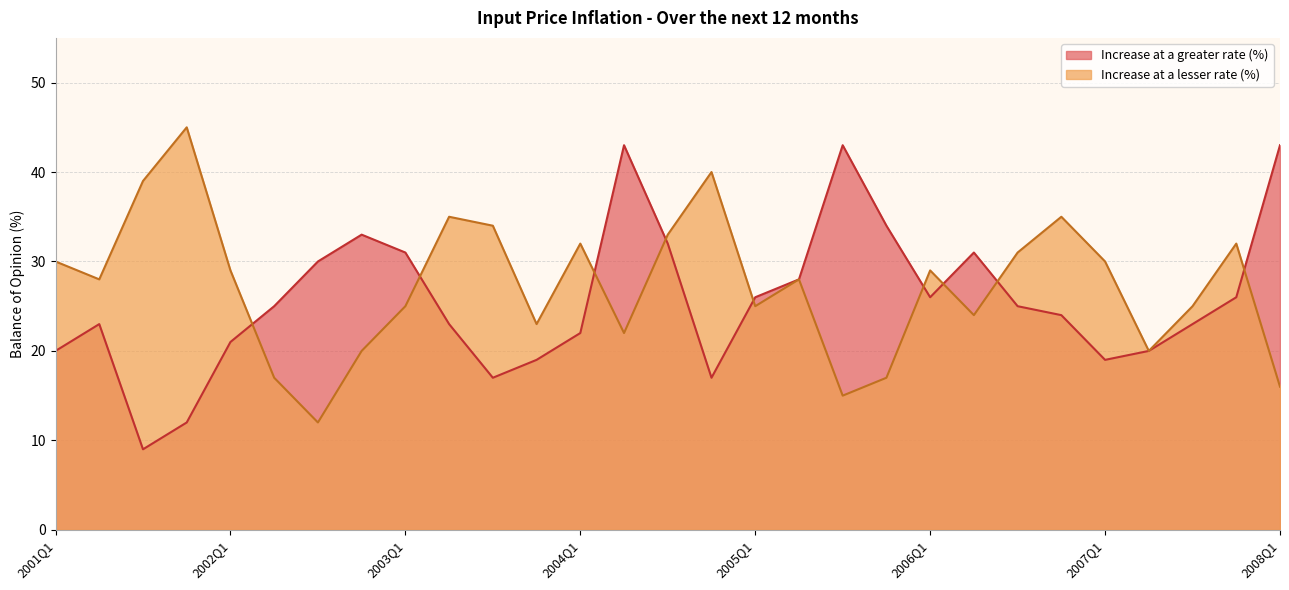

Where do Increase at a greater rate (%) and Increase at a lesser rate (%) first cross each other?

2002Q1 and 2002Q2